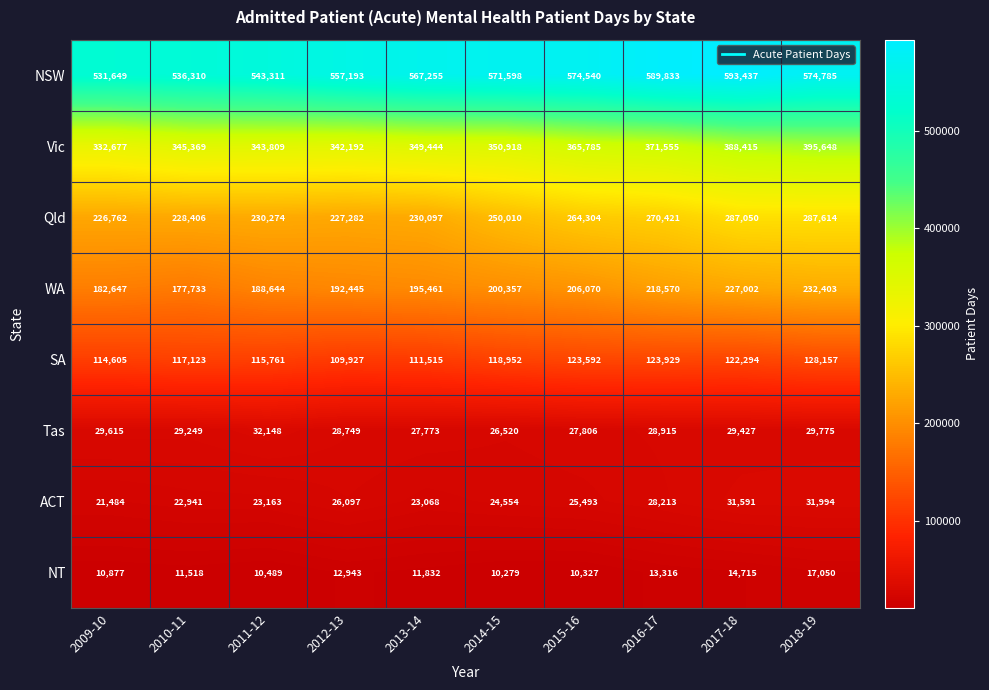

What is the difference between the highest and lowest values at 2017-18?

578722